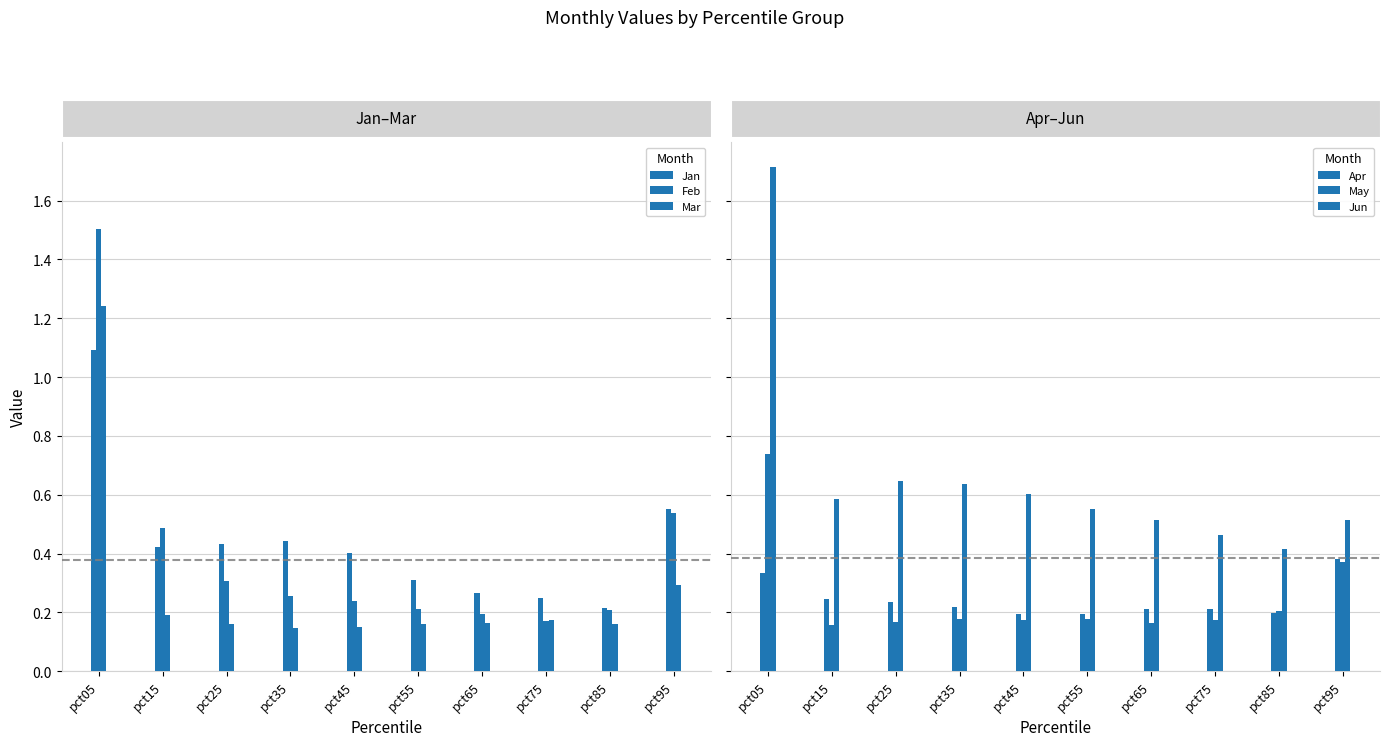

What is the value of the Jan bar at the 7th from the left?

0.3